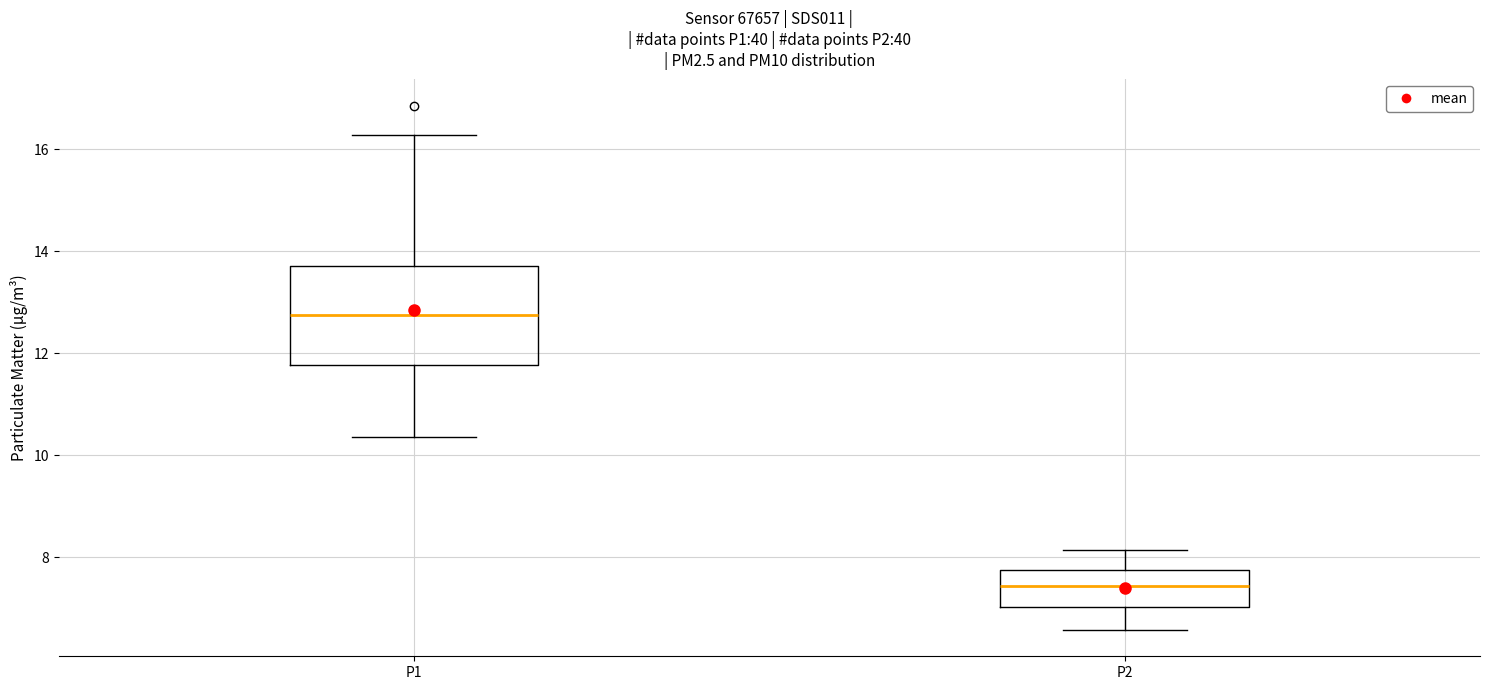

Reading left to right, read every box against the y-axis: the position of its median line, the range the box covers, and the ends of its whiskers. The values are not printed on the chart, so give them approximately, as read against the axis.

P1: median 12.8, box 11.8 to 13.8, whiskers 10.4 to 16.2
P2: median 7.4, box 7.0 to 7.8, whiskers 6.6 to 8.2